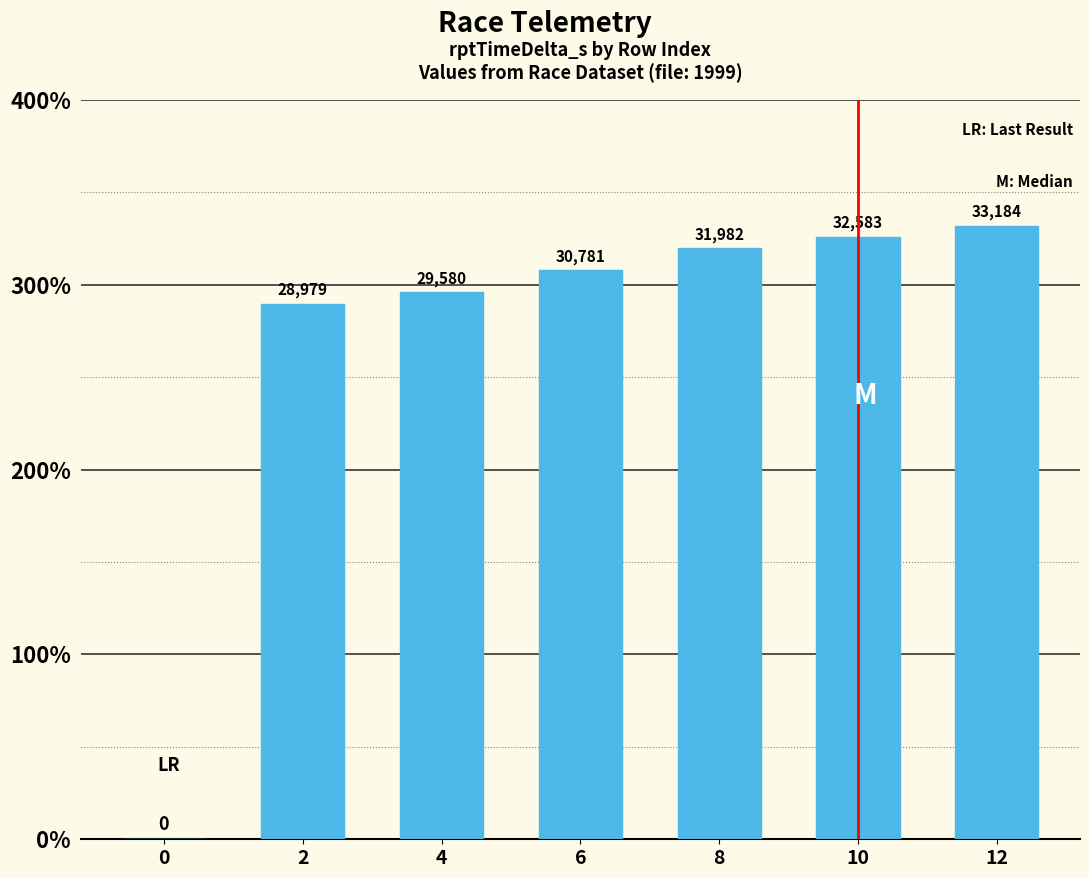

What is the average value?

26727